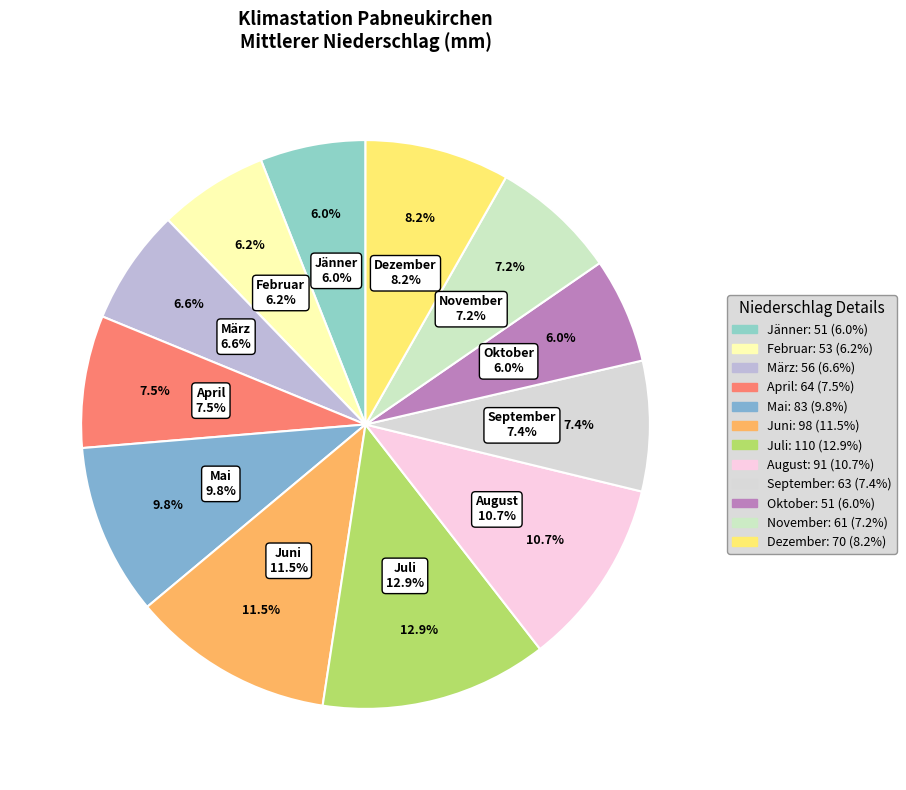

What is the smallest slice in the pie chart?

Jänner